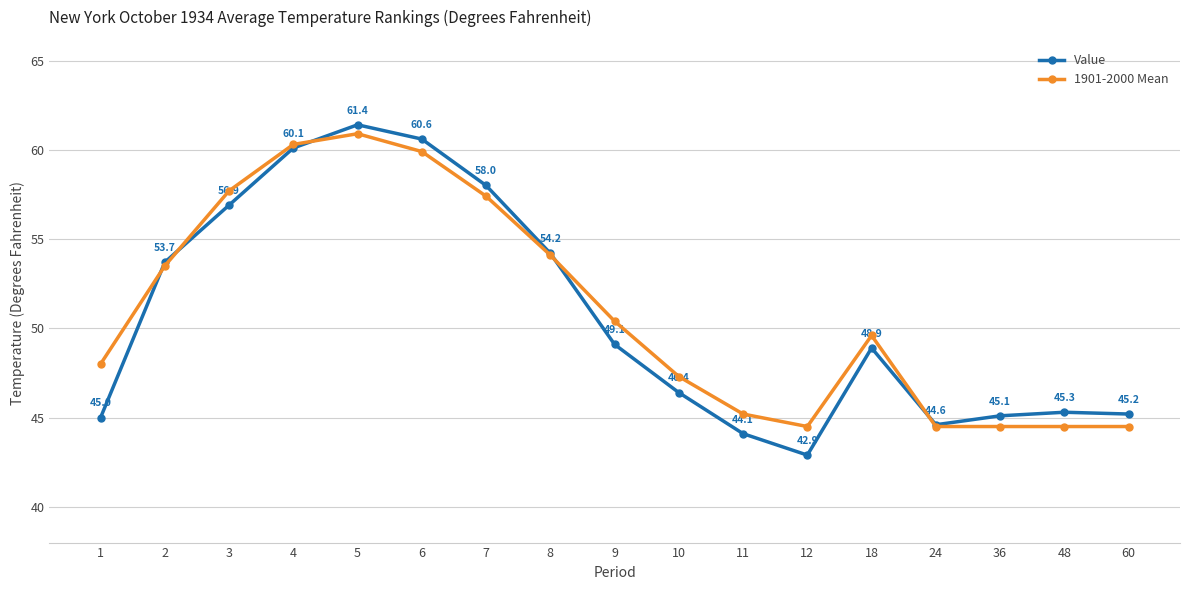

Where is the first local minimum for 1901-2000 Mean?

12